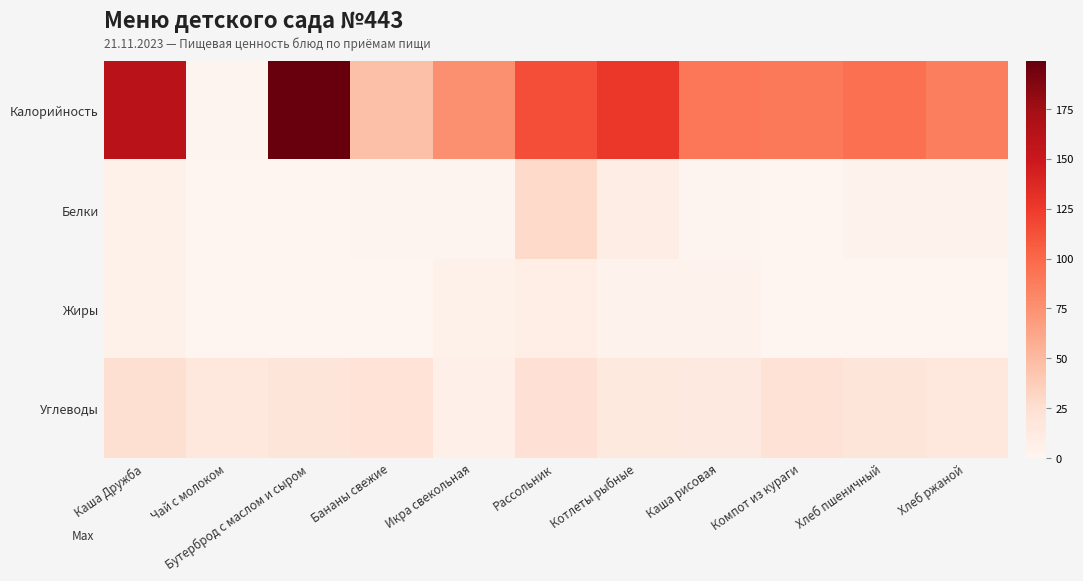

At Чай с молоком, list the series in order from smallest to largest.

Жиры, Белки, Калорийность, Углеводы